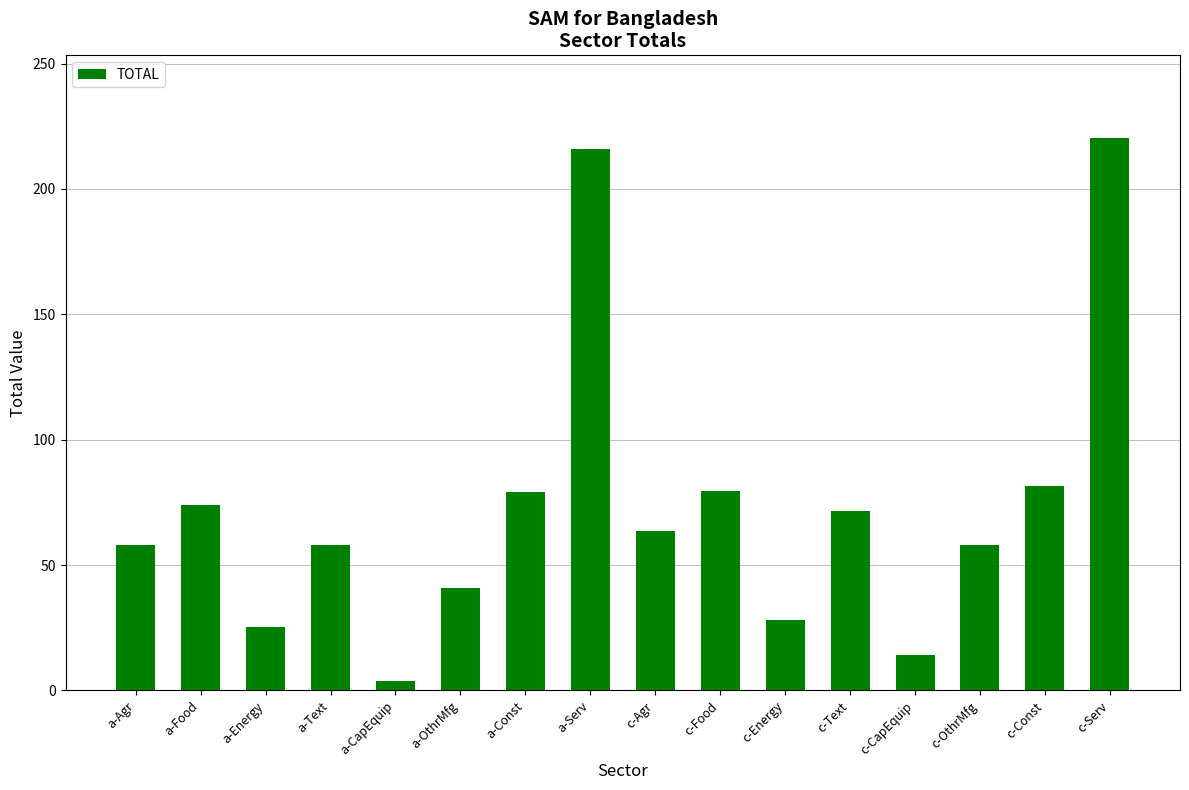

What is the approximate value at a-Serv?

216.0